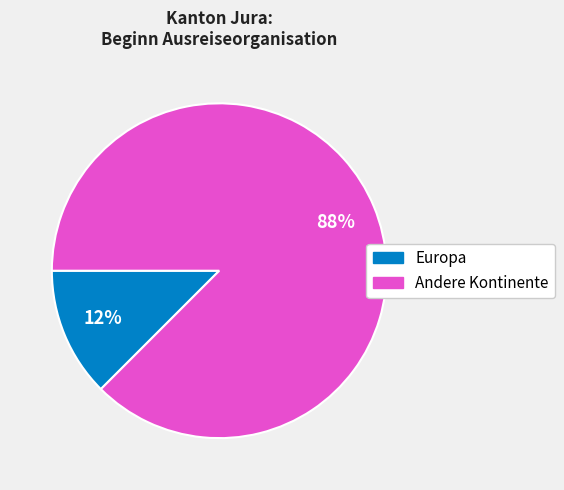

Count the number of slices in the pie.

2